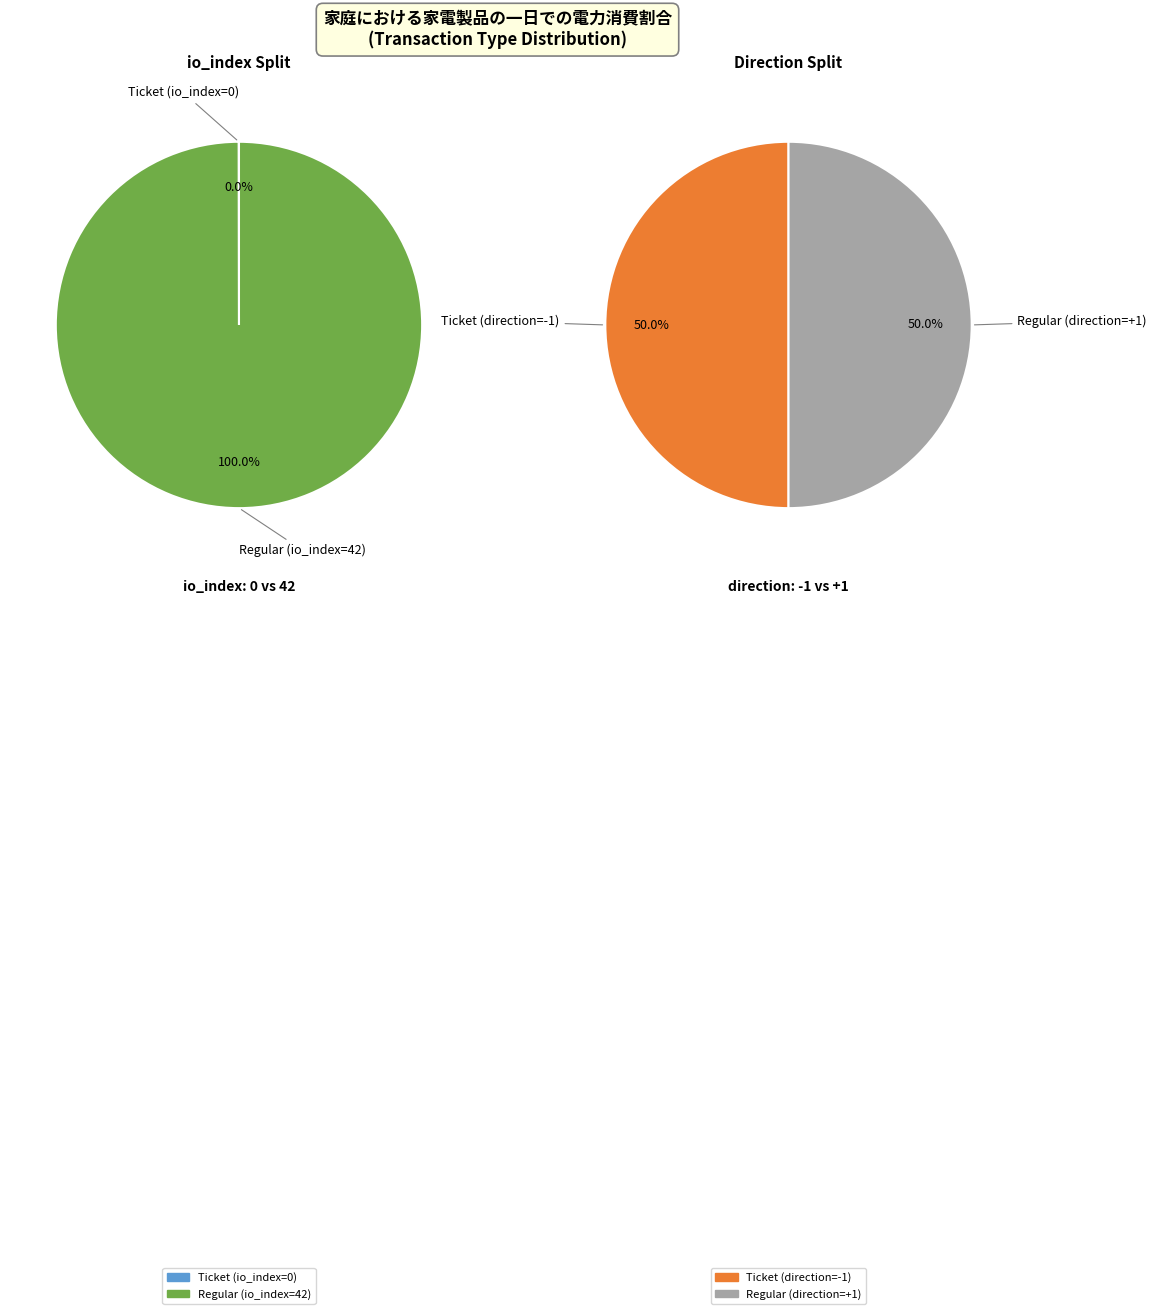

Is there a majority slice in this chart?

Yes